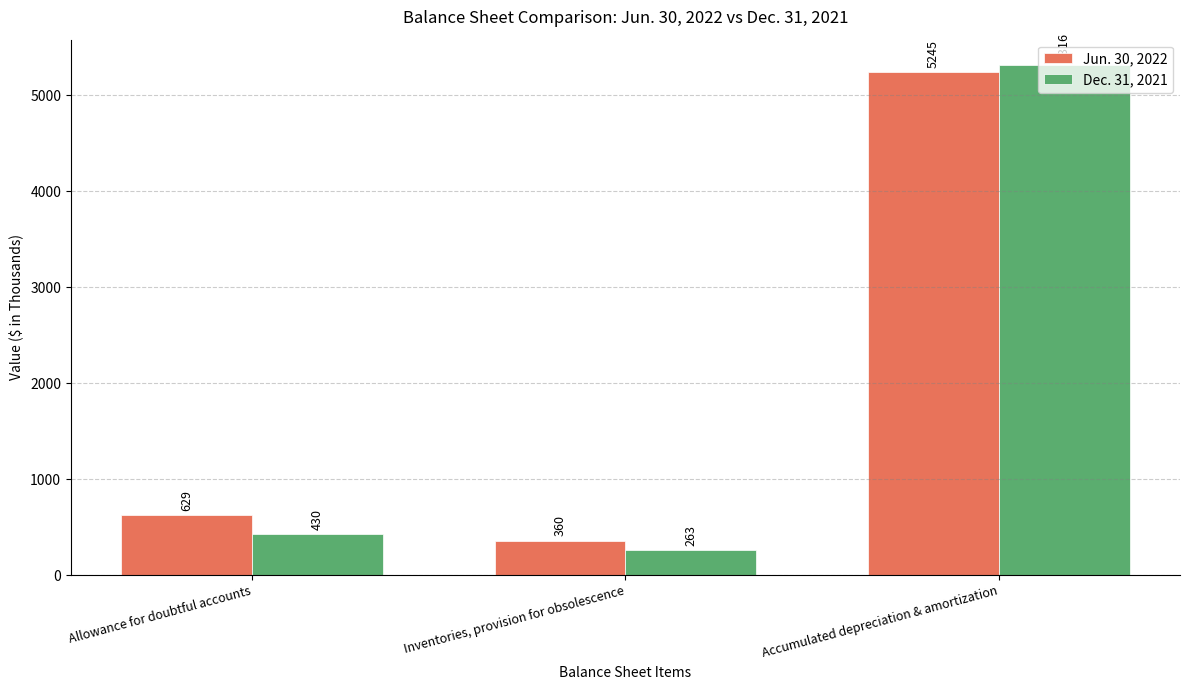

What is the total value across all series at Inventories, provision for obsolescence?

623